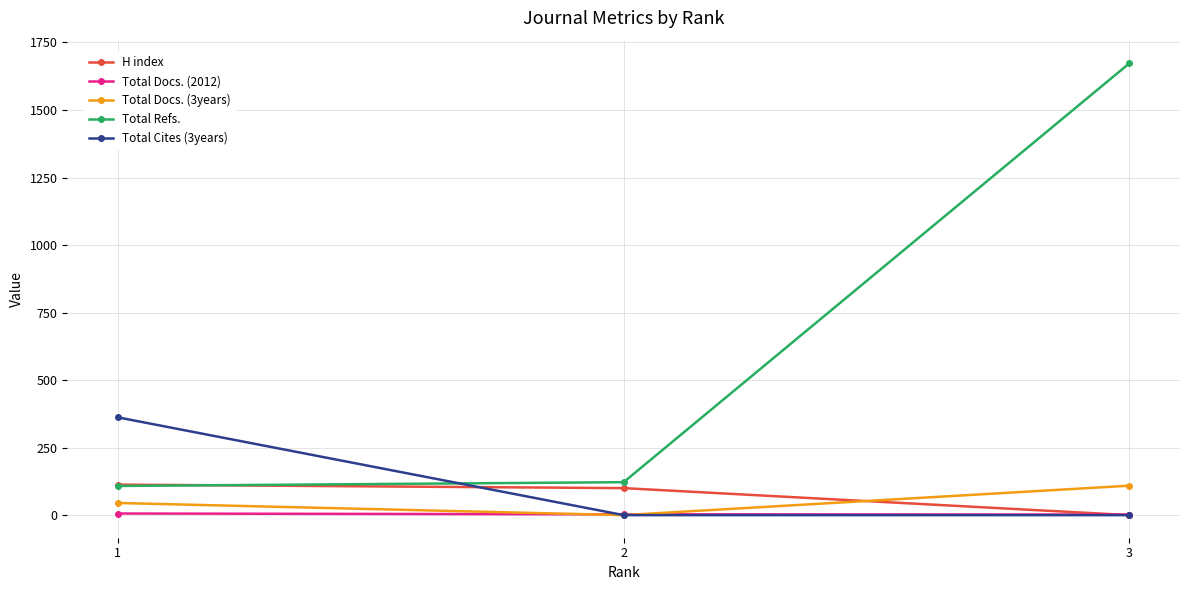

At which label does Total Docs. (3years) reach its peak?

3